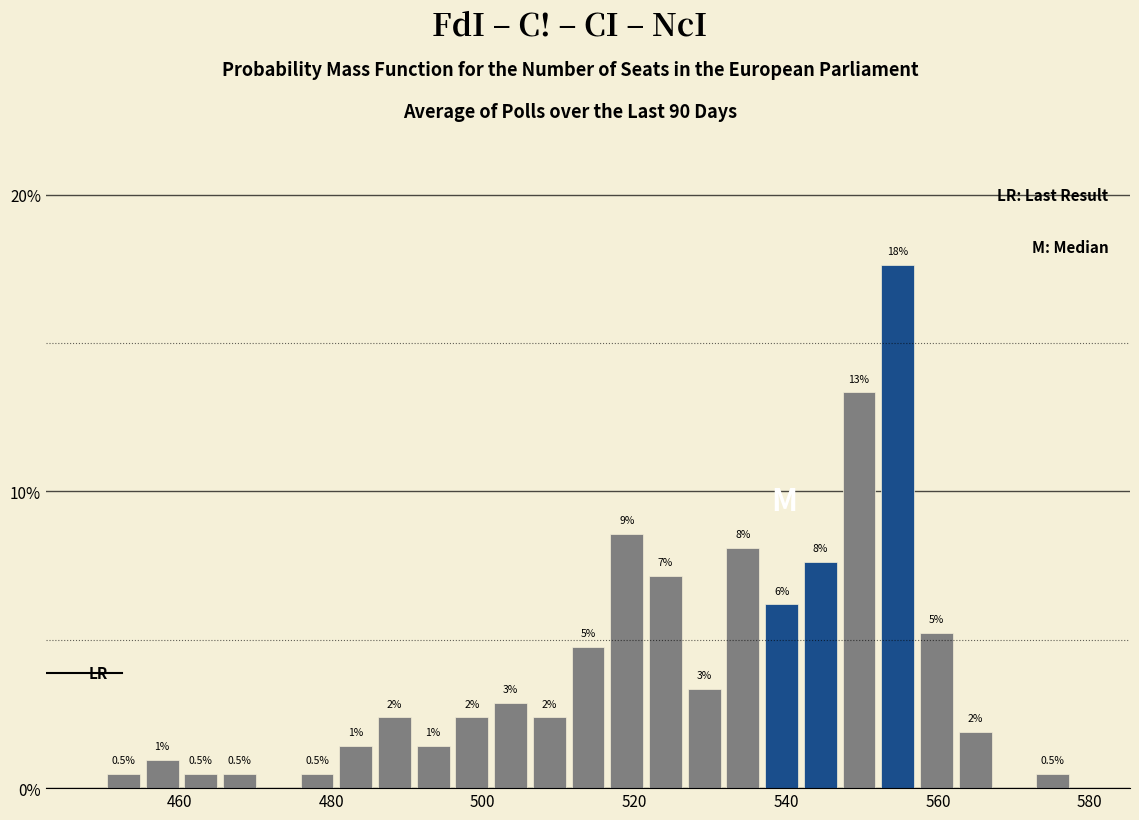

Around what value on the x-axis is the tallest bar? Give the approximate position of its centre, as read against the axis.

554